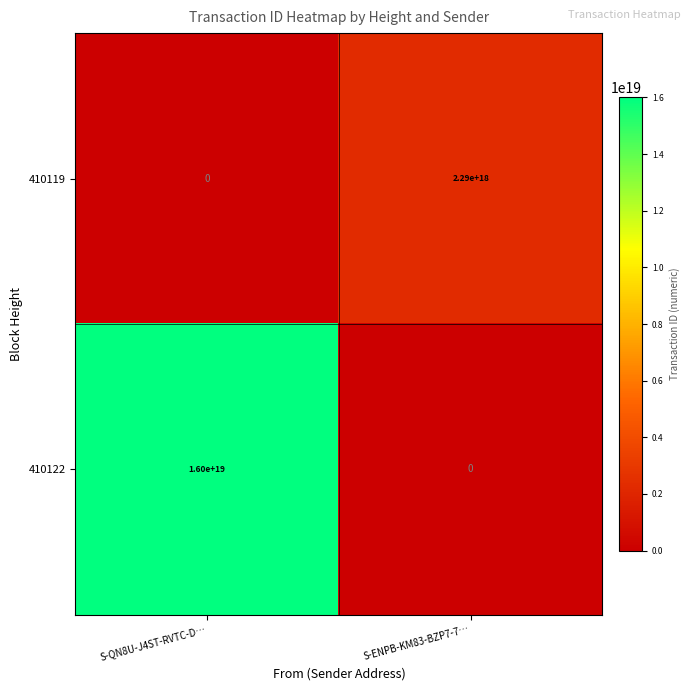

Where is 410122 nearest to the value 8000000000000000000?

S-QN8U-J4ST-RVTC-D…